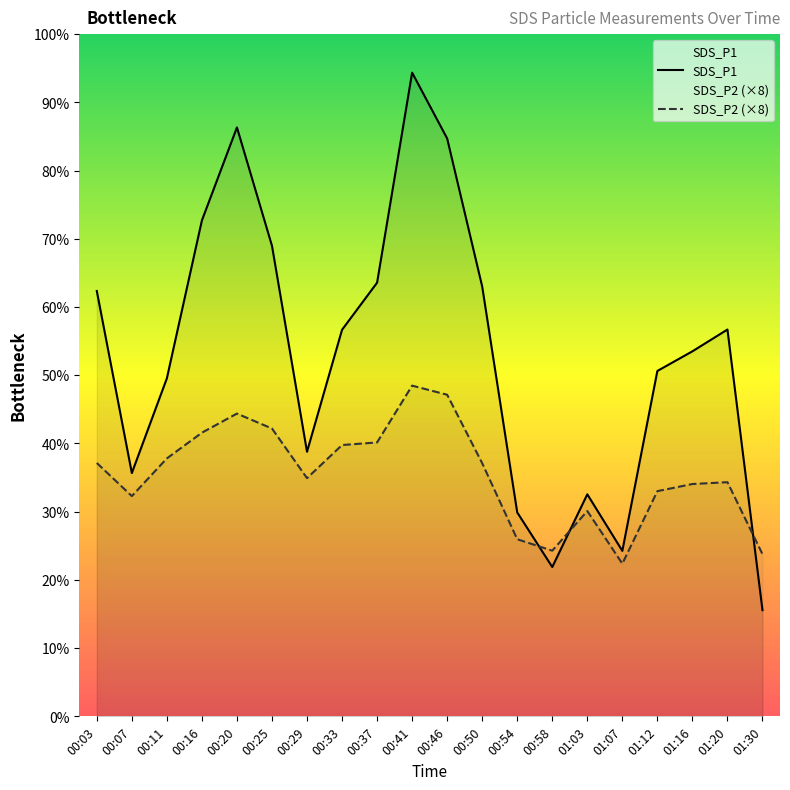

What is the average value of the SDS_P2 series?

149.3